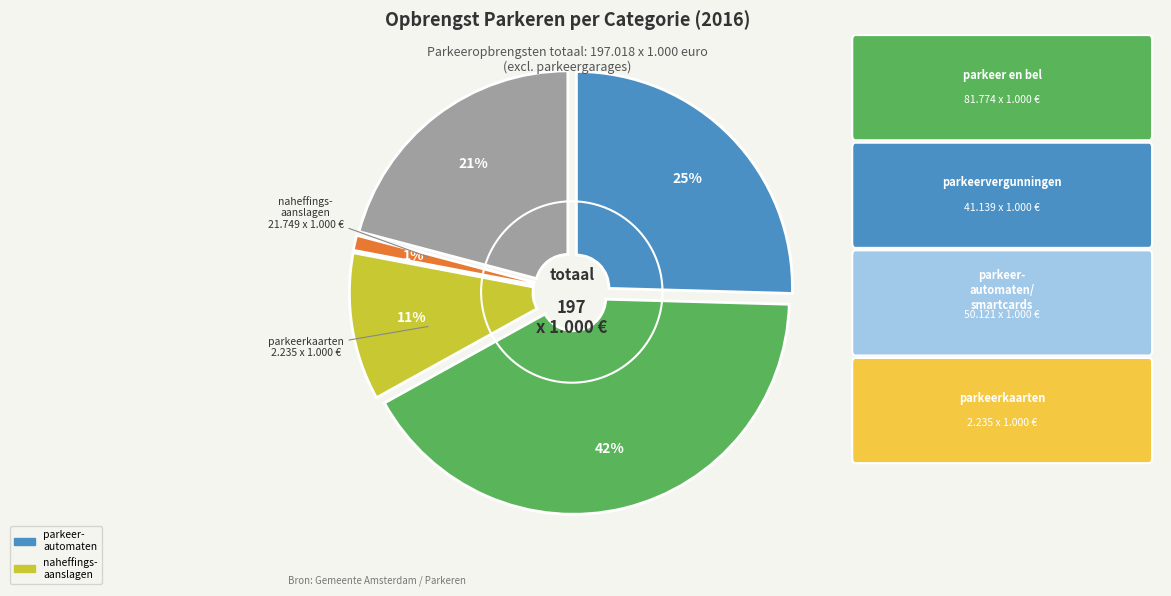

Which category has the biggest portion of the pie?

parkeer en bel